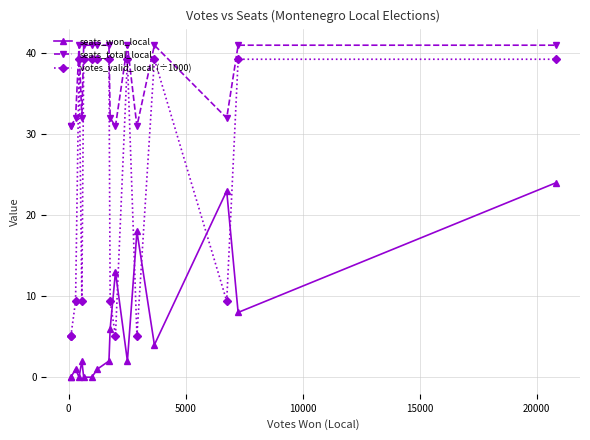

Which series has the largest range (max minus min)?

votes_valid_local (÷1000)